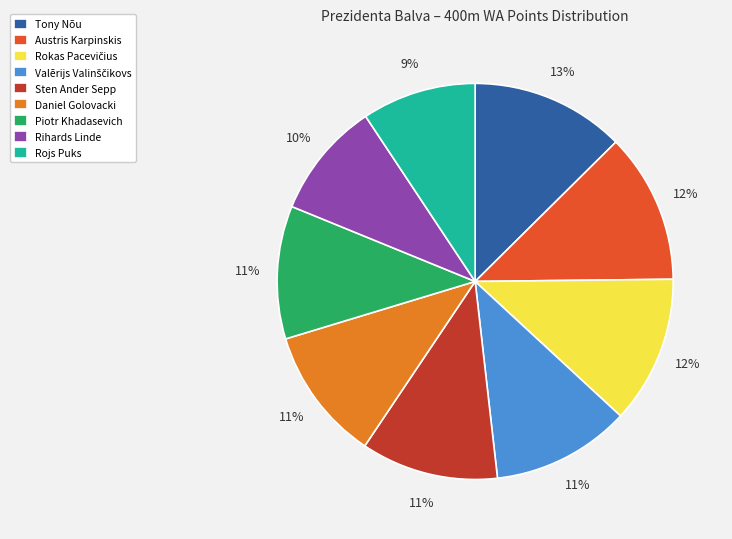

To the nearest percent, what percentage of the pie is Daniel Golovacki?

11%